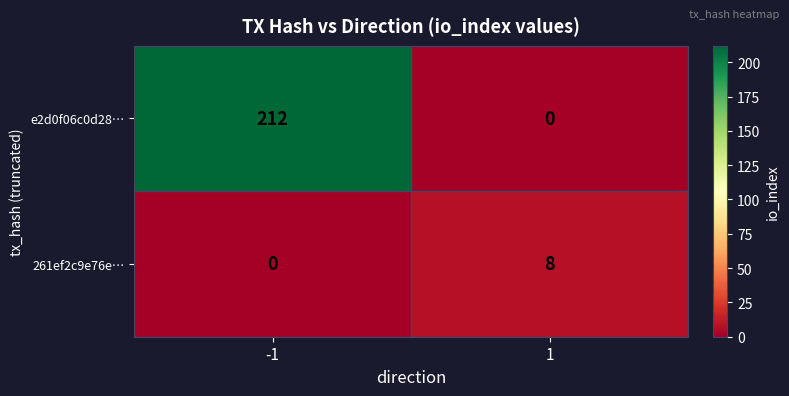

Reading left to right, what are all the values shown in this chart?

e2d0f06c0d28…: 212	0
261ef2c9e76e…: 0	8